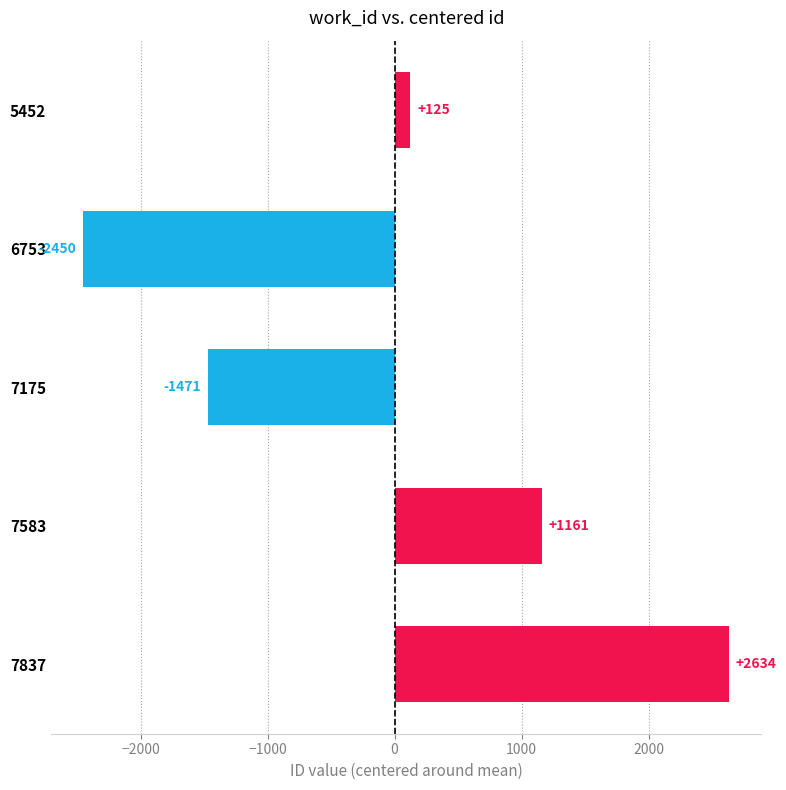

Does the chart contain stacked bars?

No